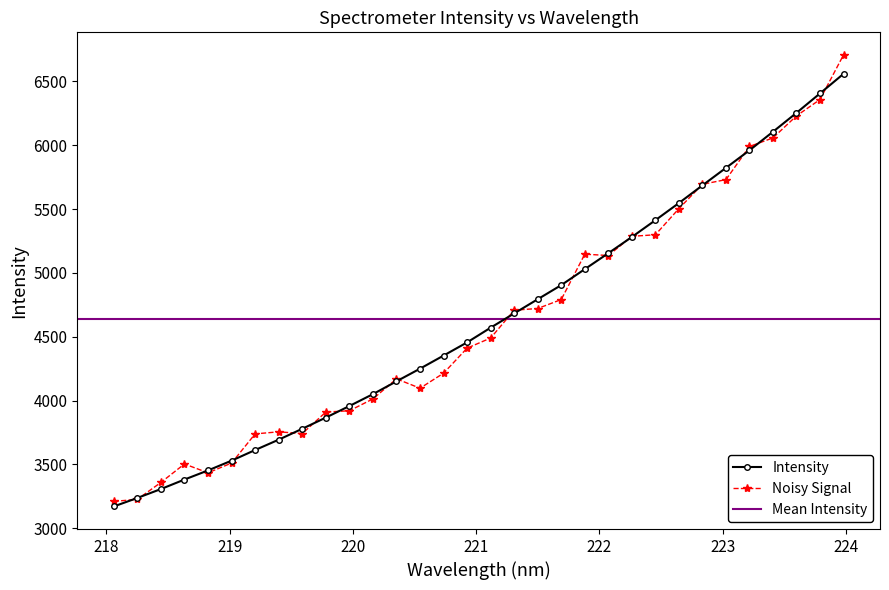

What is the value of the Intensity point at the 13th from the left?

4150.7